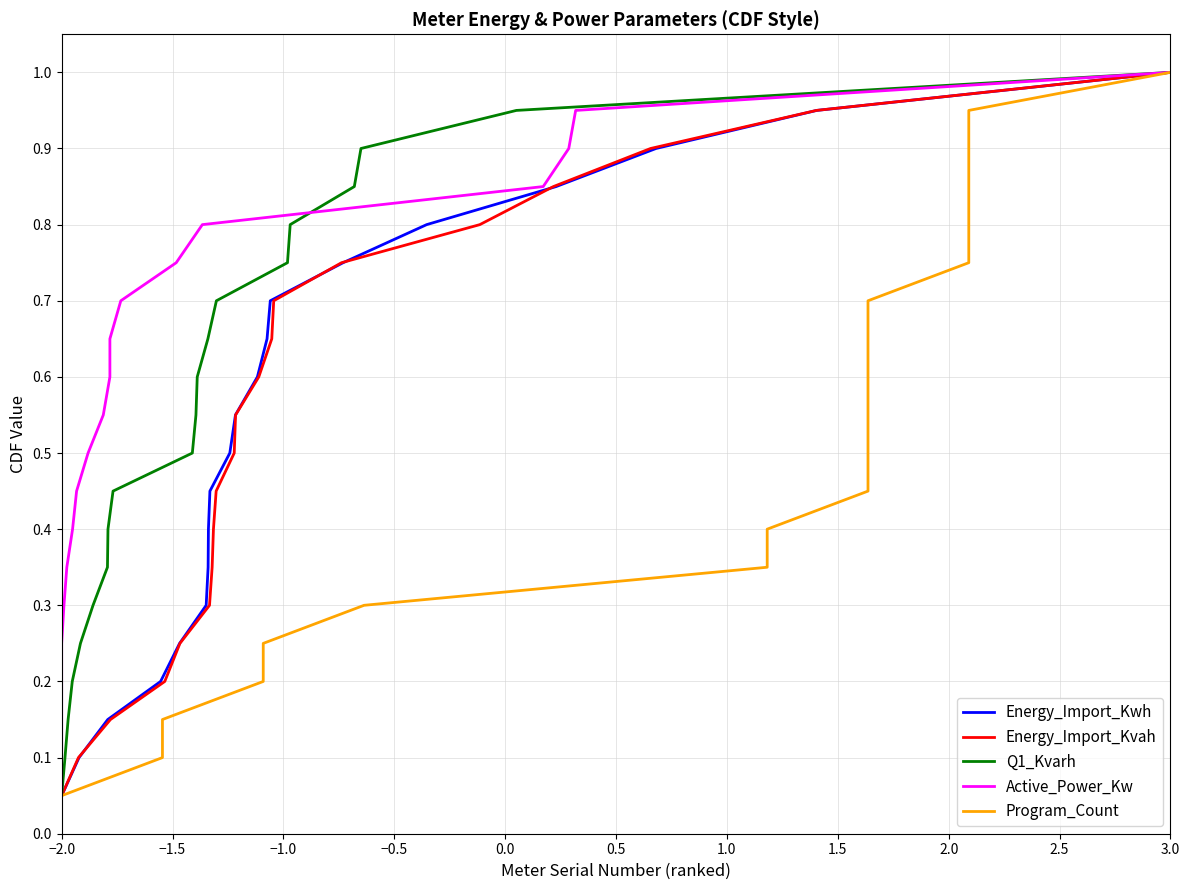

Which category has the lowest value in the Energy_Import_Kwh series?

−2.0